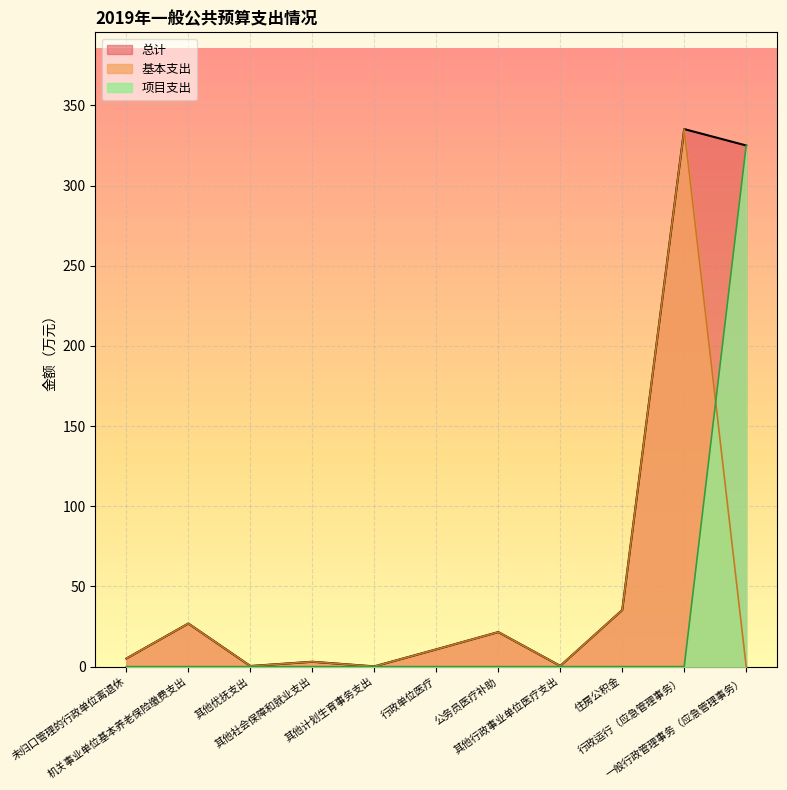

At how many categories does at least one series exceed 113?

2